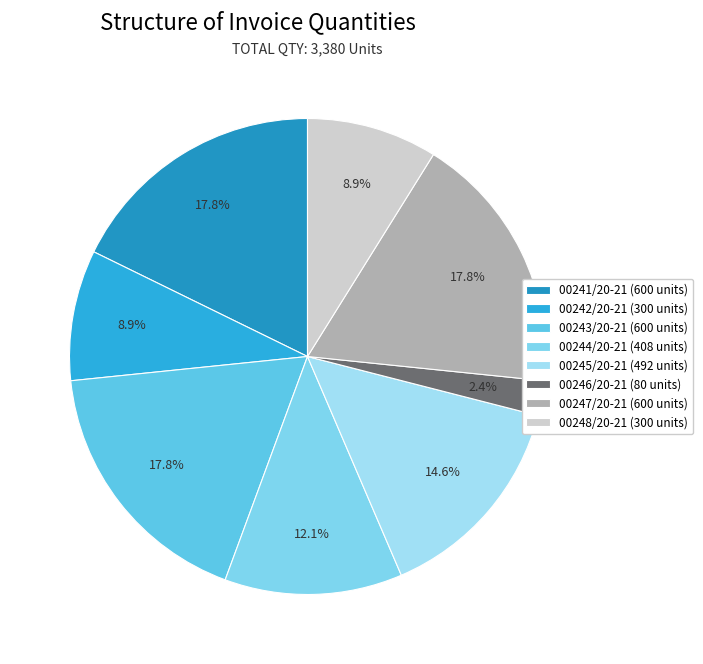

Does 00245/20-21 account for over 50% of the chart?

No